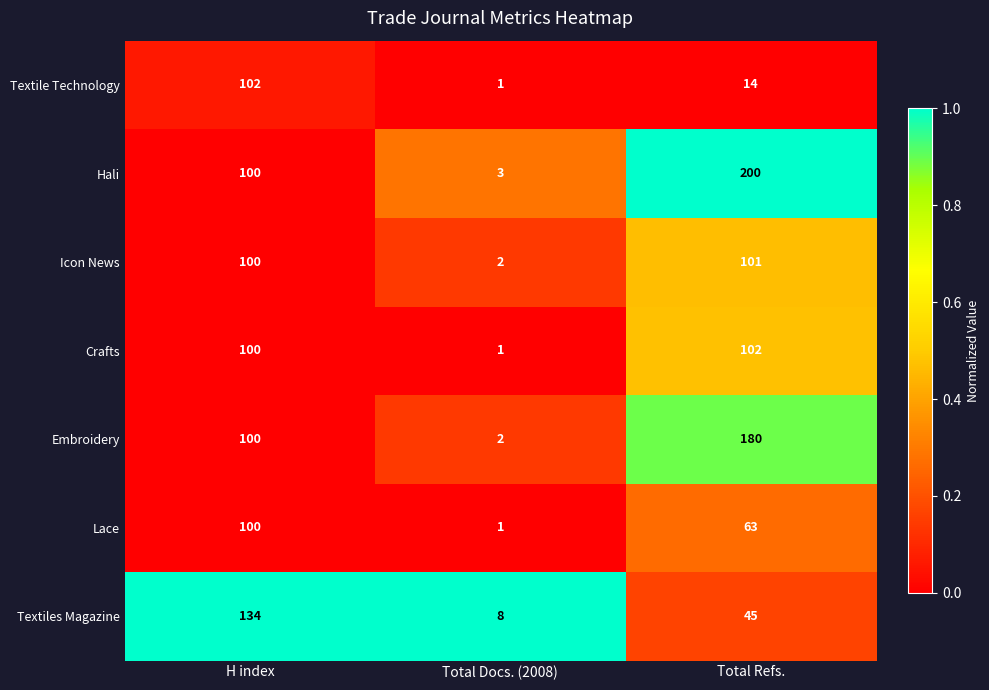

What is the difference between the maximum and minimum values in the Textile Technology series?

101